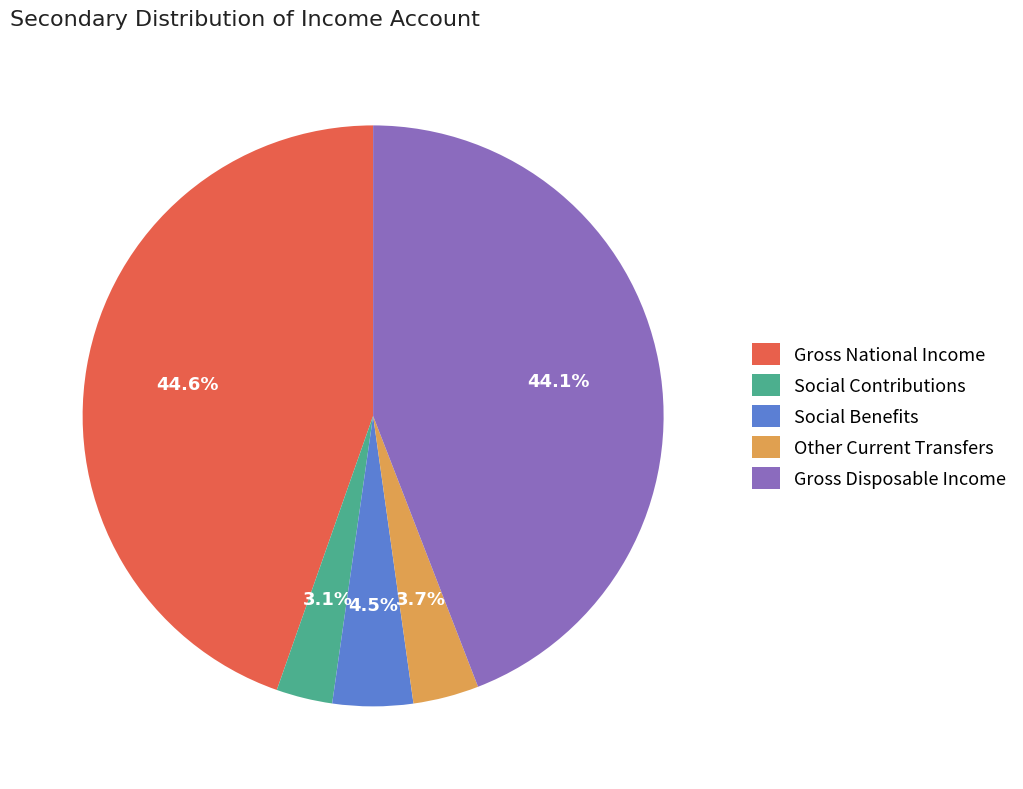

Rank the categories by value from lowest to highest.

Social Contributions, Other Current Transfers, Social Benefits, Gross Disposable Income, Gross National Income